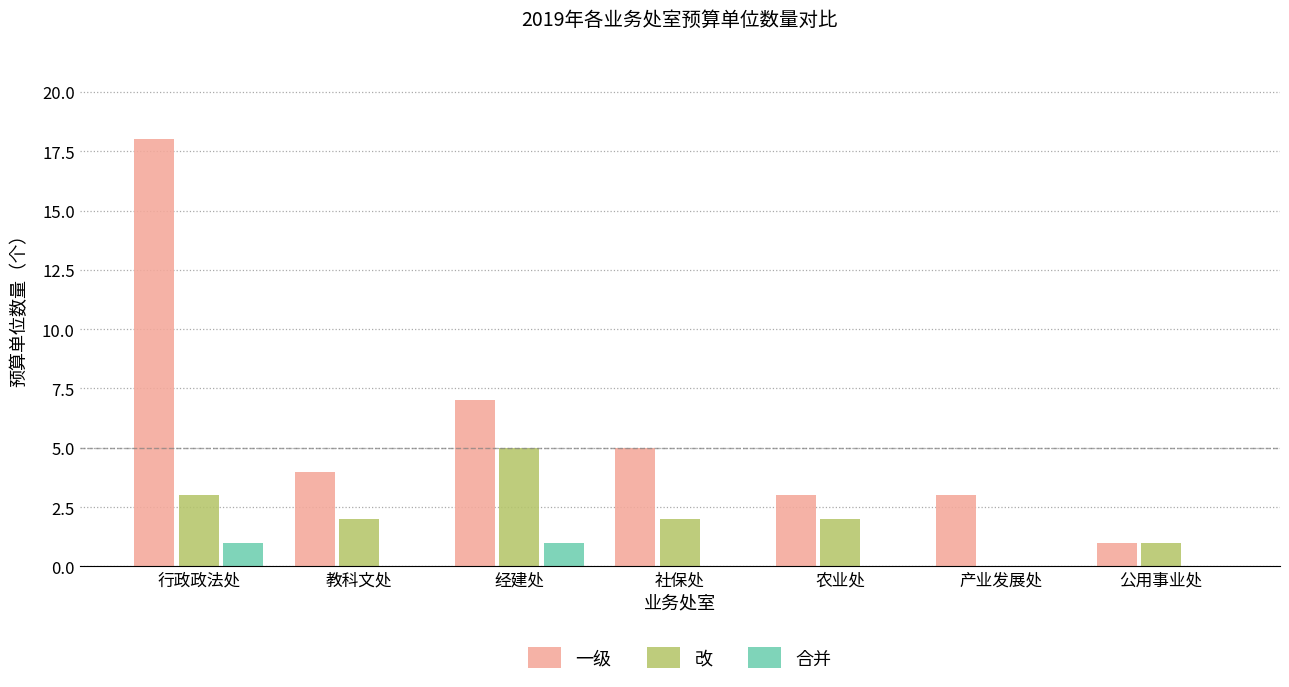

What is the approximate value of 一级 at 产业发展处?

3